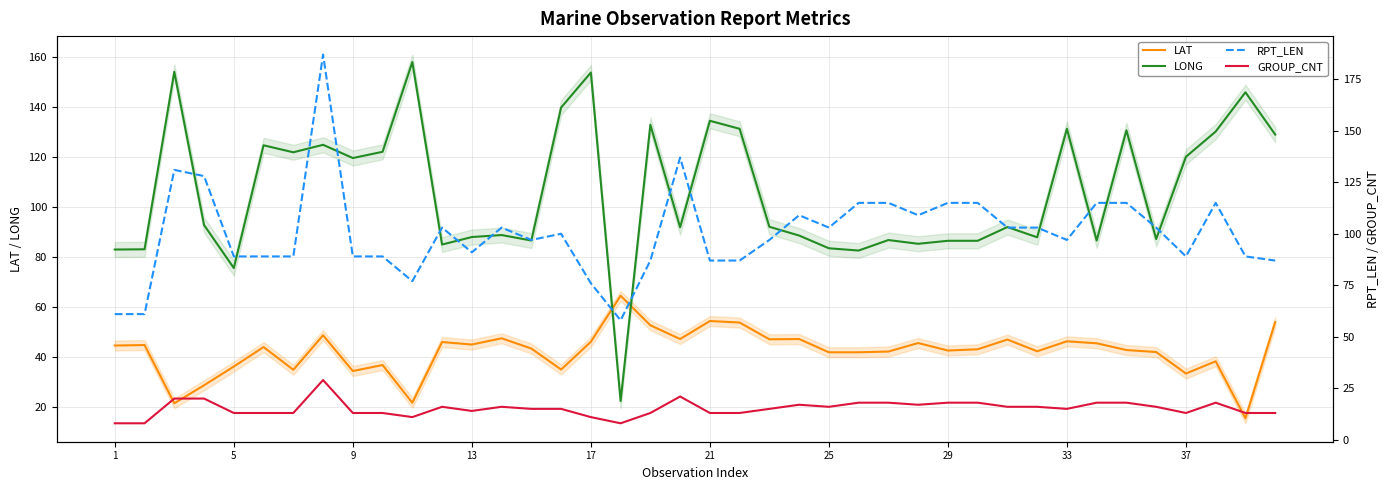

True or false: GROUP_CNT and LONG intersect in this chart.

False